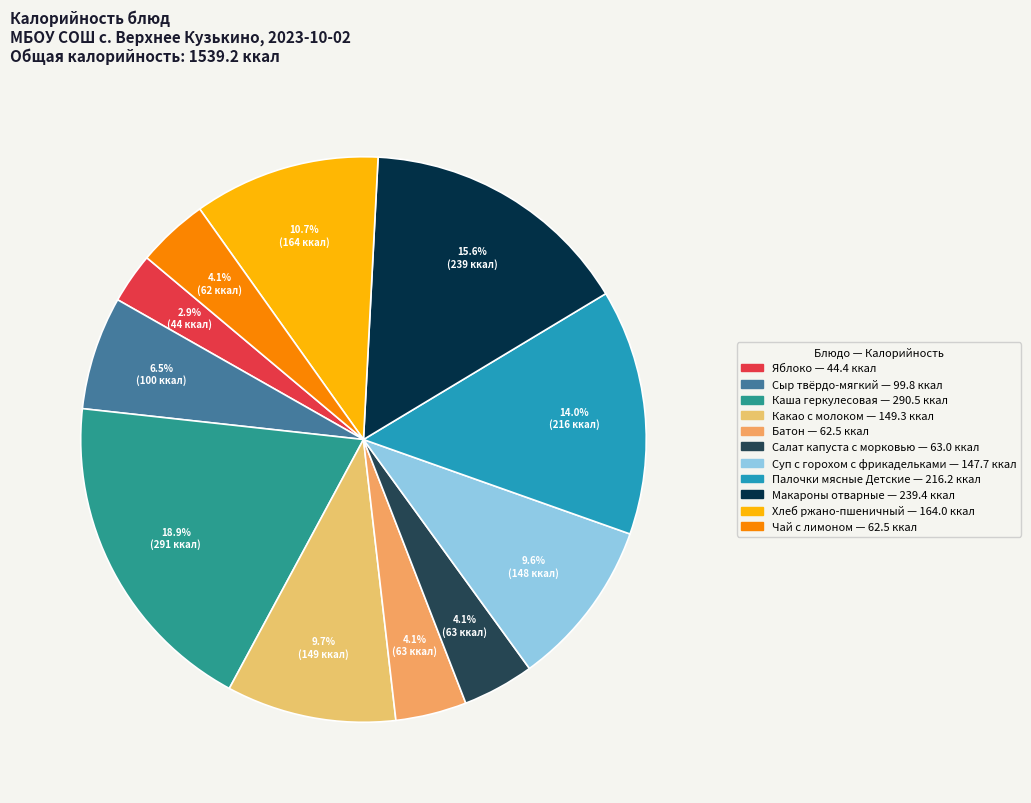

Which has a higher value, Какао с молоком or Яблоко?

Какао с молоком